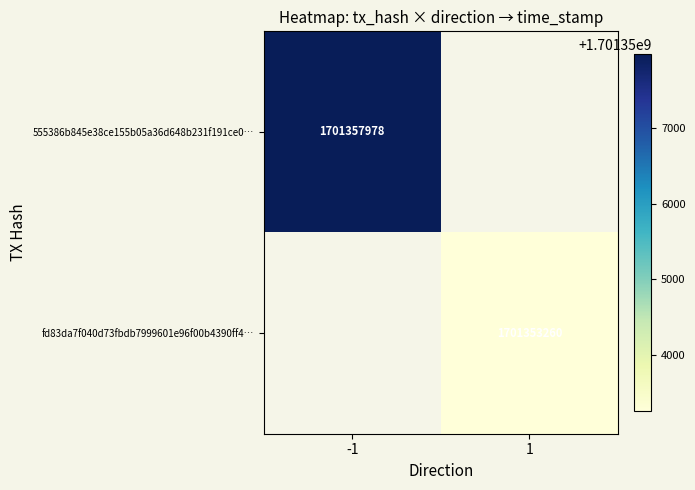

What is the highest value of the 555386b845e38ce155b05a36d648b231f191ce0… series?

1701357978.0